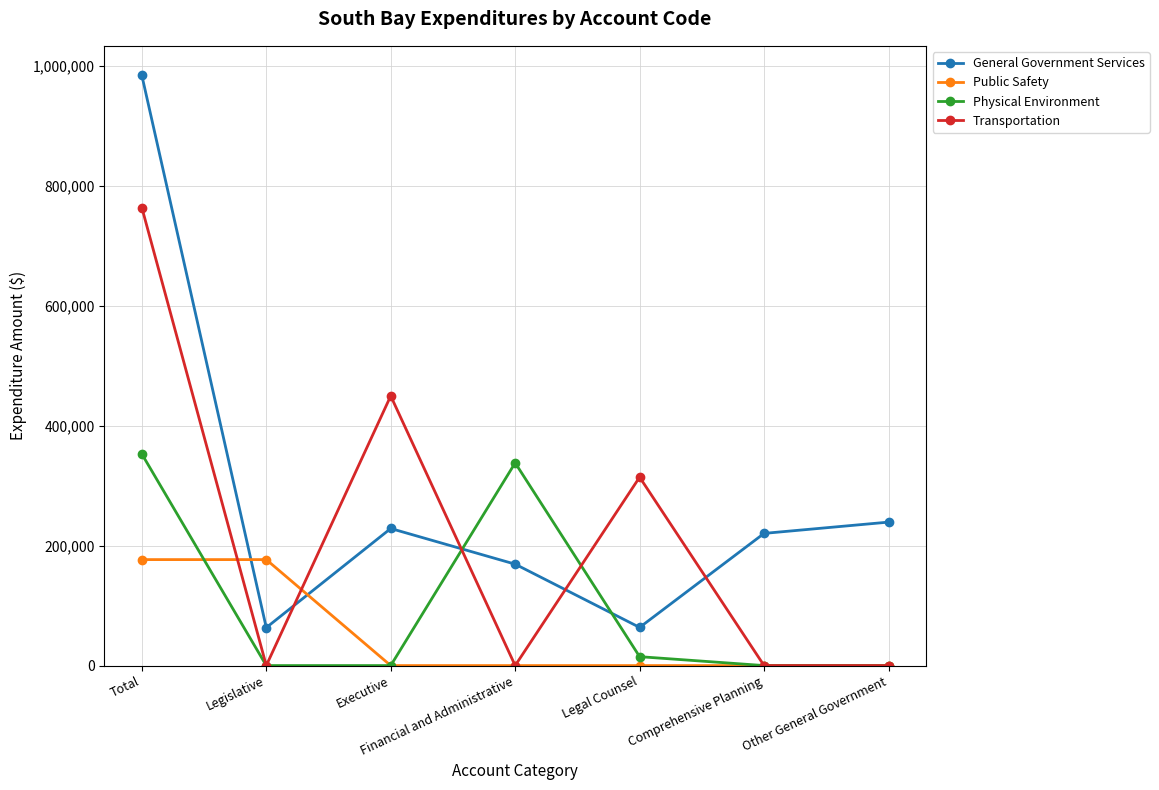

Where do Physical Environment and General Government Services first cross each other?

Executive and Financial and Administrative